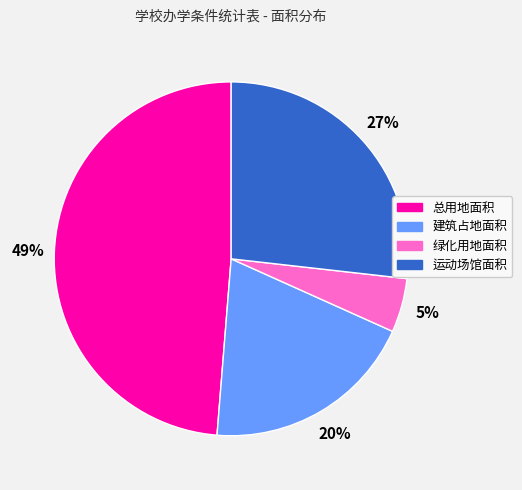

To the nearest percent, what is the difference between the largest and smallest slice percentages?

44%